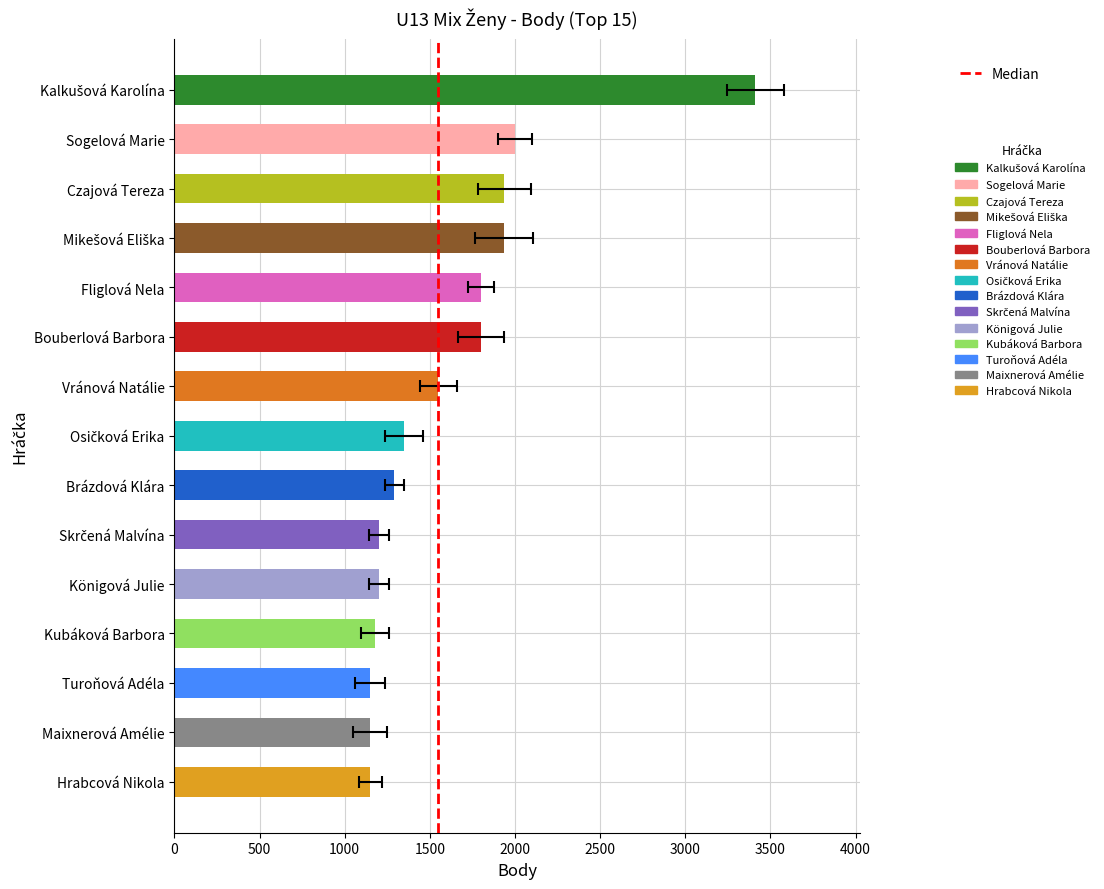

How many values are below 1350?

7